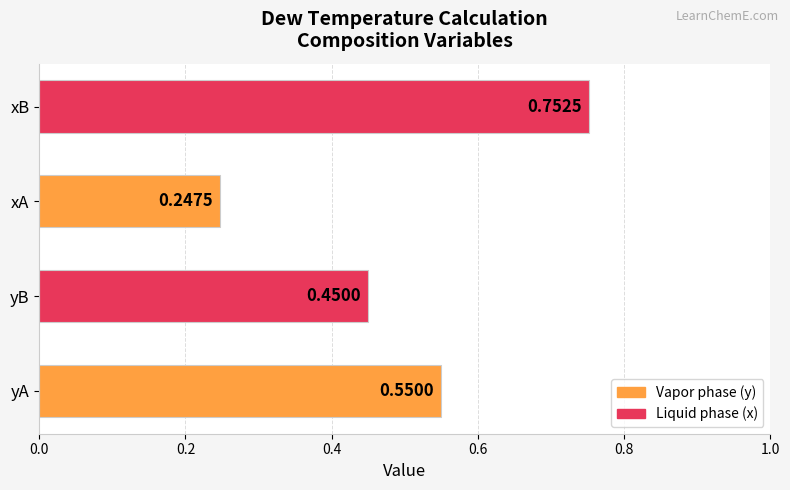

Does the chart contain any negative values?

No